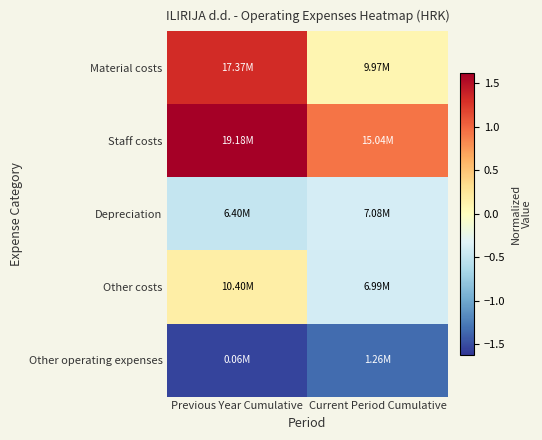

Rank the series by their maximum value, from lowest to highest.

Other operating expenses, Depreciation, Other costs, Material costs, Staff costs